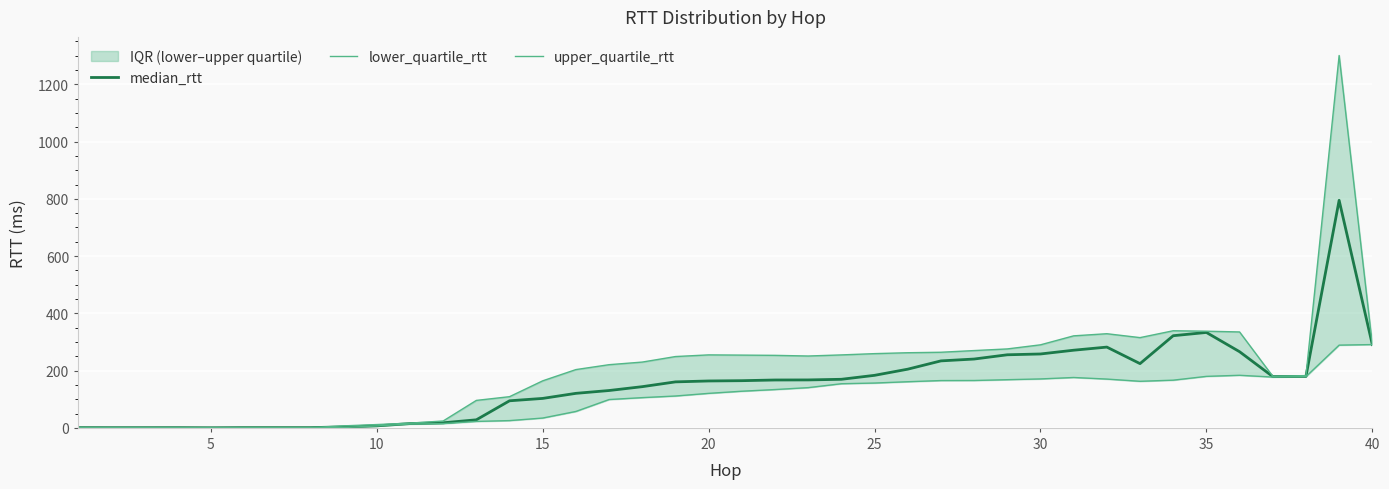

What is the difference between the maximum and minimum values in the upper_quartile_rtt series?

1300.2